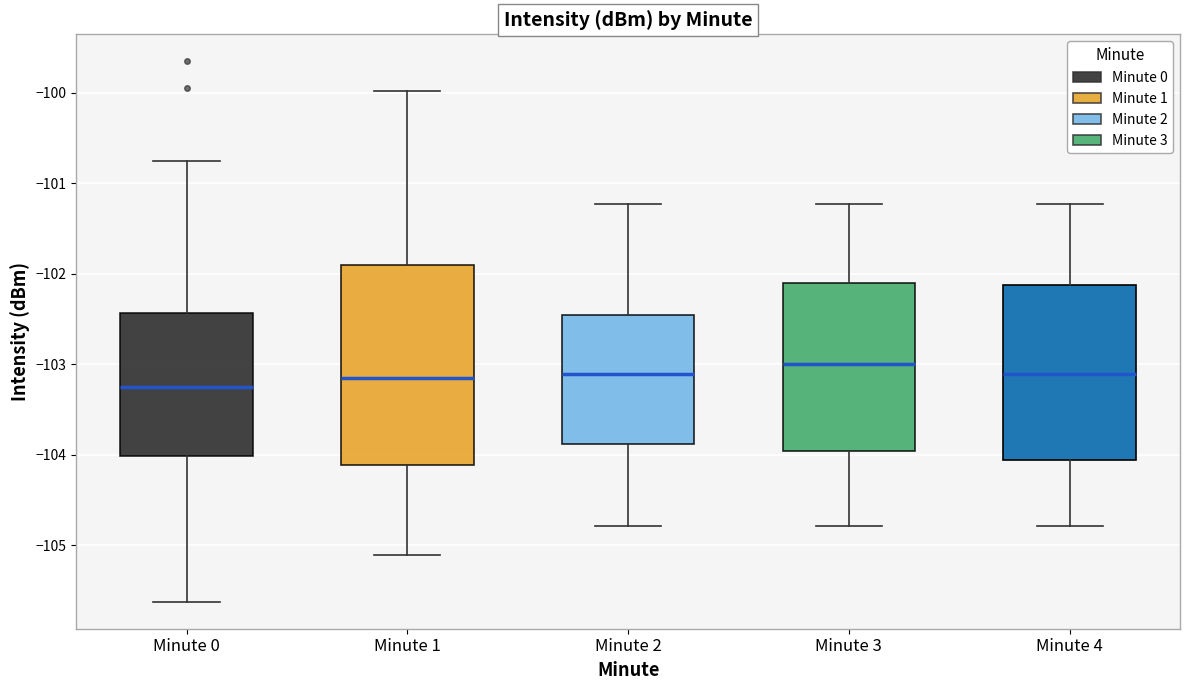

Reading left to right, read every box against the y-axis: the position of its median line, the range the box covers, and the ends of its whiskers. The values are not printed on the chart, so give them approximately, as read against the axis.

Minute 0: median -103.2, box -104.0 to -102.4, whiskers -105.6 to -100.8
Minute 1: median -103.2, box -104.1 to -101.9, whiskers -105.1 to -100.0
Minute 2: median -103.1, box -103.9 to -102.5, whiskers -104.8 to -101.2
Minute 3: median -103.0, box -104.0 to -102.1, whiskers -104.8 to -101.2
Minute 4: median -103.1, box -104.1 to -102.1, whiskers -104.8 to -101.2